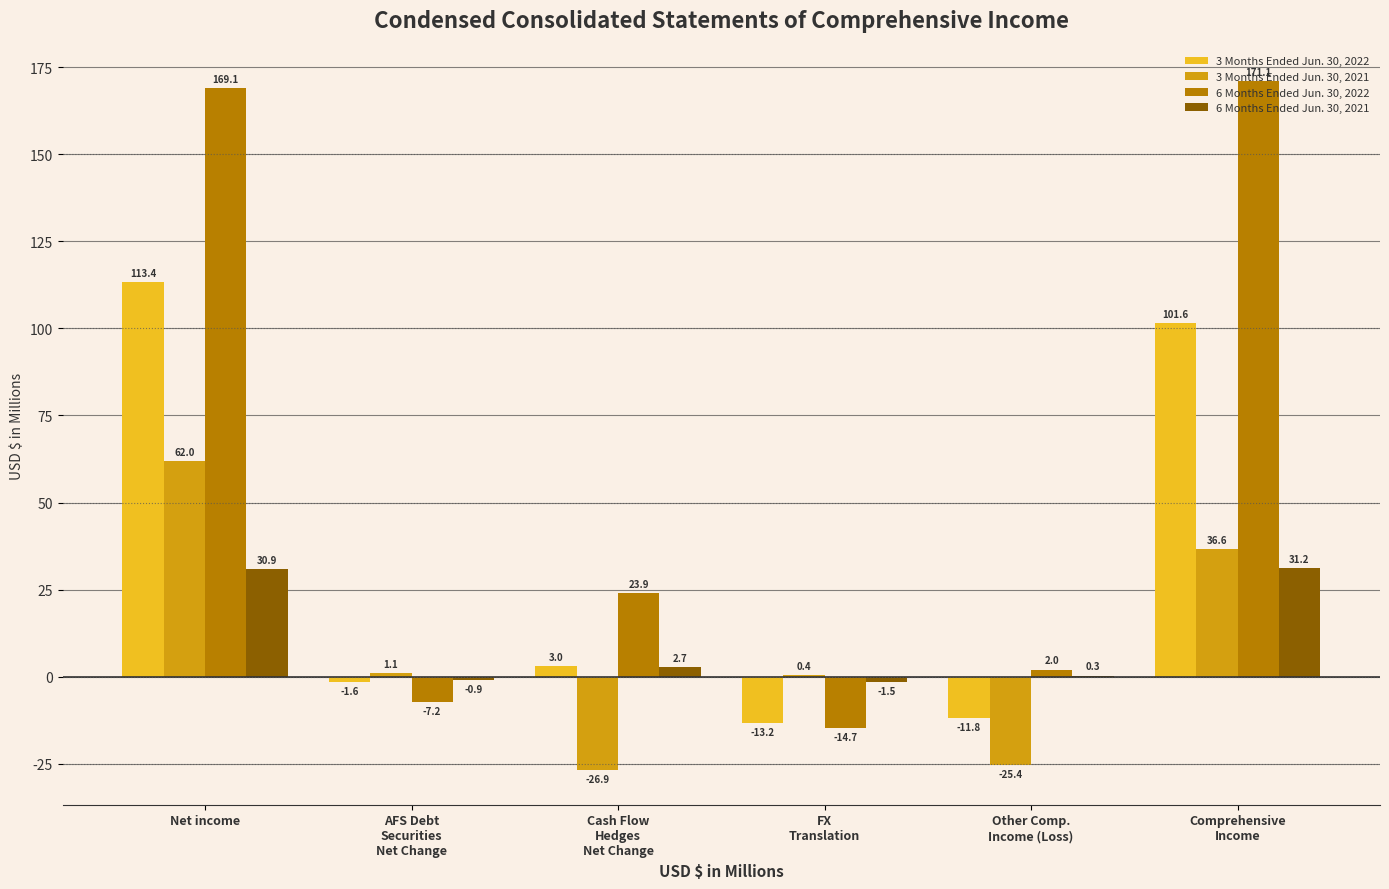

At which category is the sum across all series the highest?

Net income